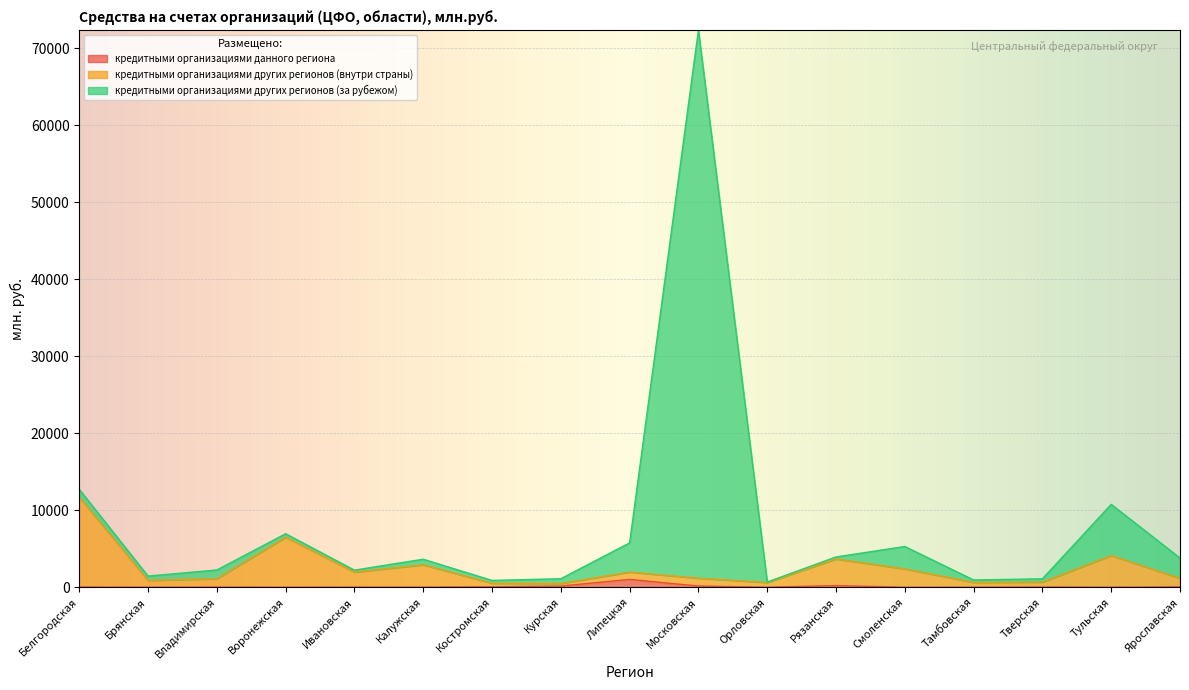

What position from the right is Ярославская?

1